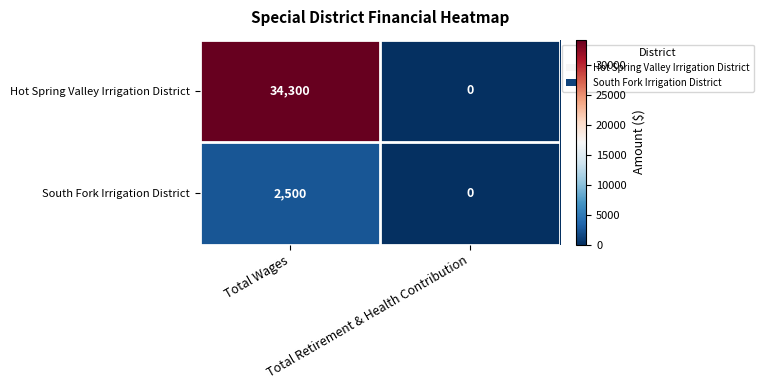

How many categories are shown in the chart?

2